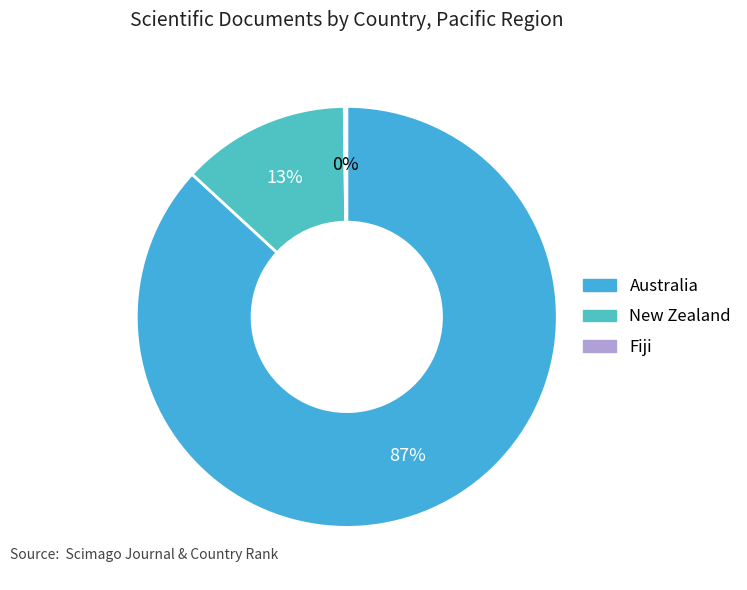

To the nearest percent, what portion does New Zealand represent?

13%